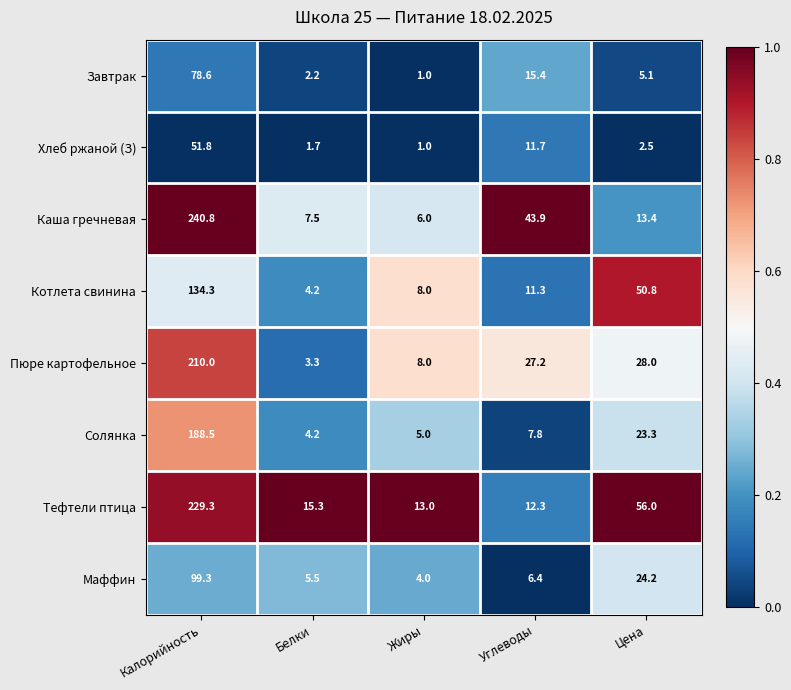

Which series has the widest spread of values?

Каша гречневая